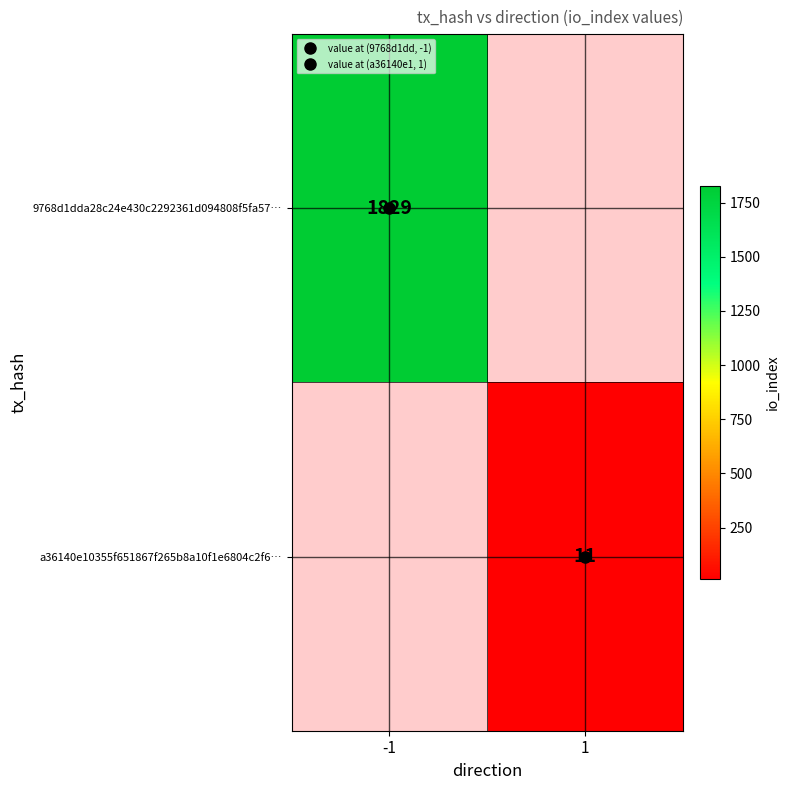

What is the minimum value for 9768d1dda28c24e430c2292361d094808f5fa57…?

1829.0